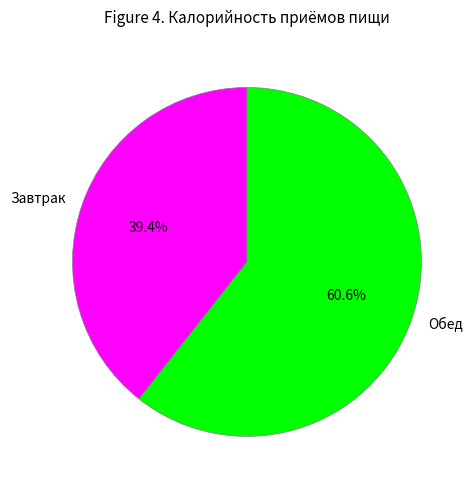

To the nearest percent, what is the difference between the largest and smallest slice percentages?

21%